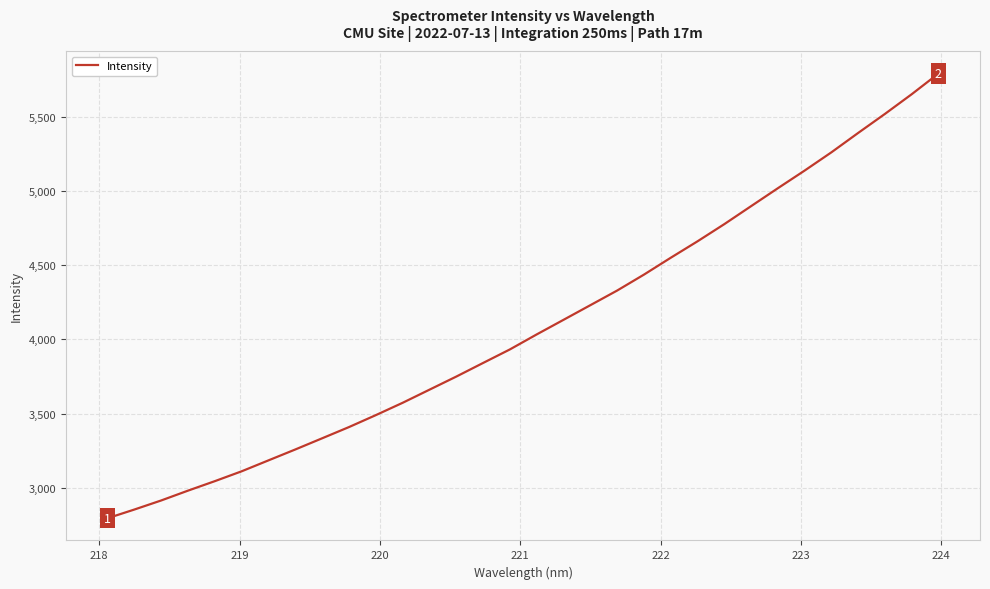

What is the maximum value shown in the chart?

5792.2